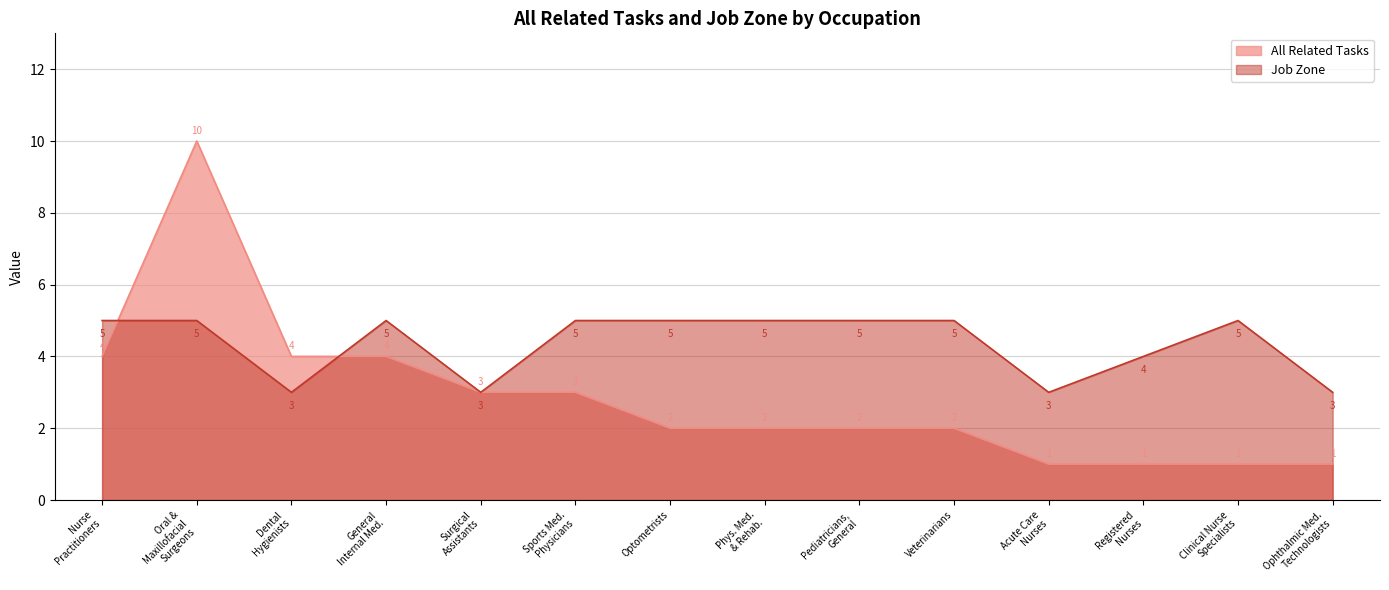

How many interior local peaks does the All Related Tasks series have?

1